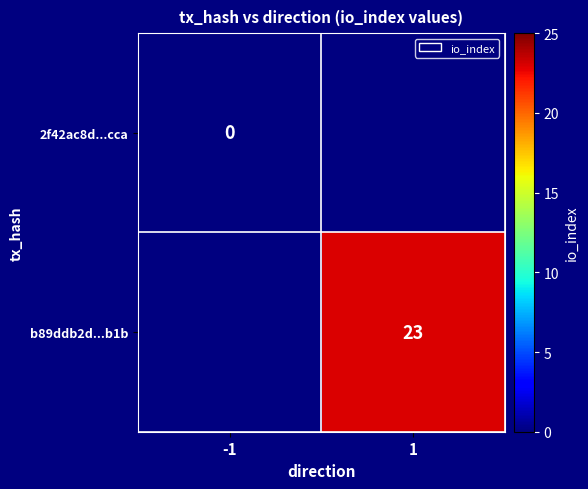

Is it true that b89ddb2d...b1b equals 23 at 1?

True